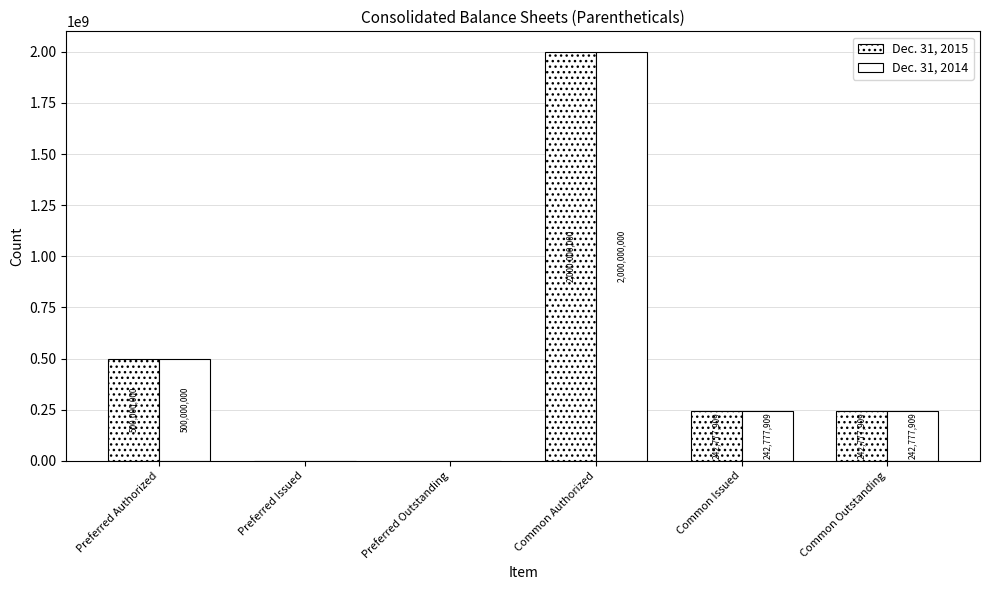

List the series in order of their peak value, highest first.

Dec. 31, 2015, Dec. 31, 2014